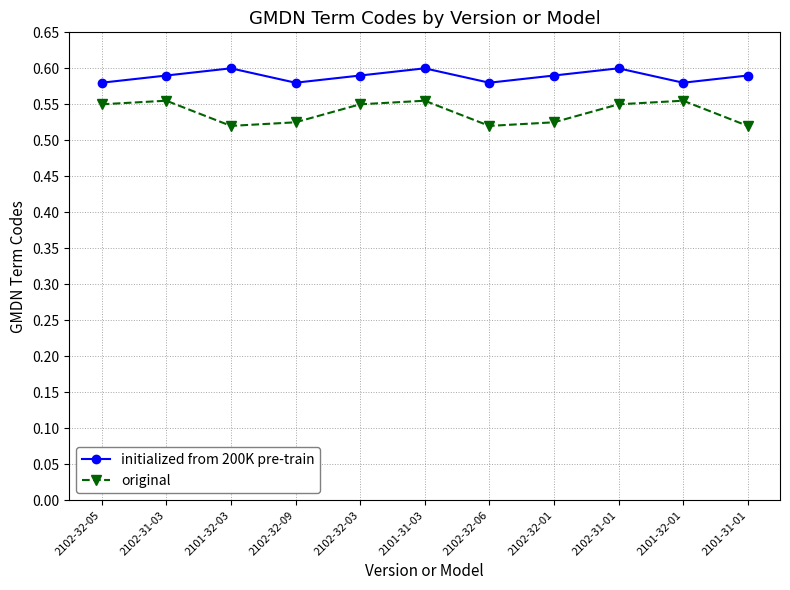

How many original values are between 0 and 1?

11